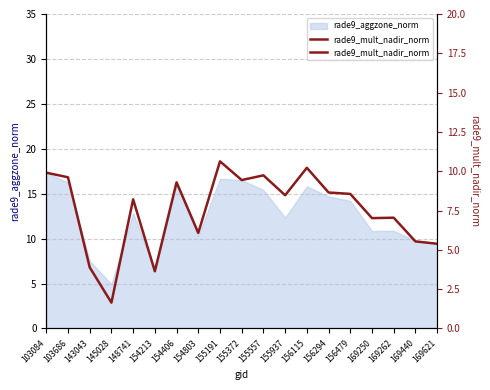

Which has a higher value, 154213 or 169621?

169621